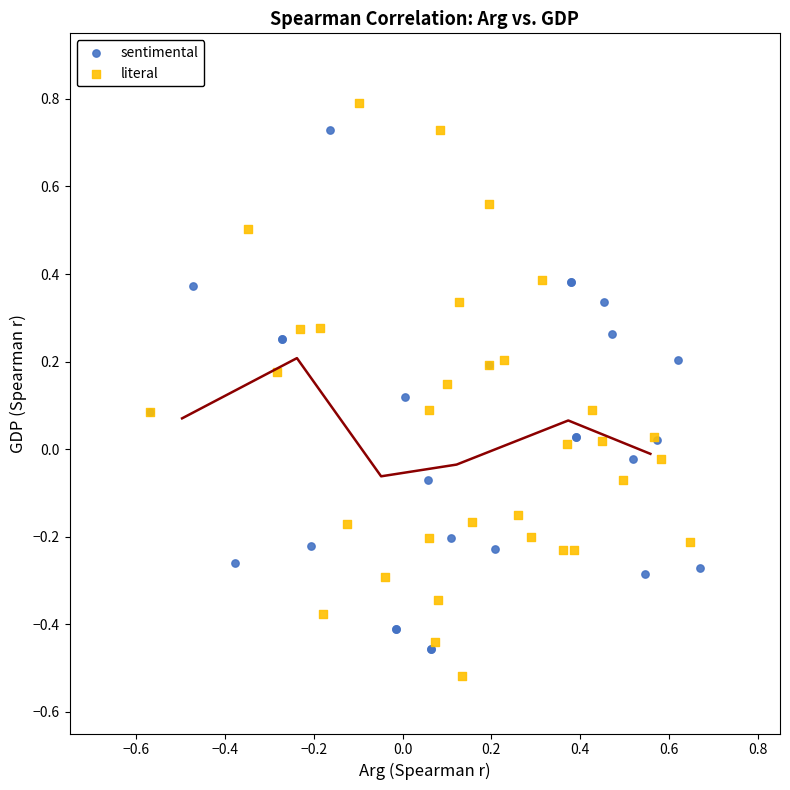

Which series reaches the minimum Y coordinate?

literal